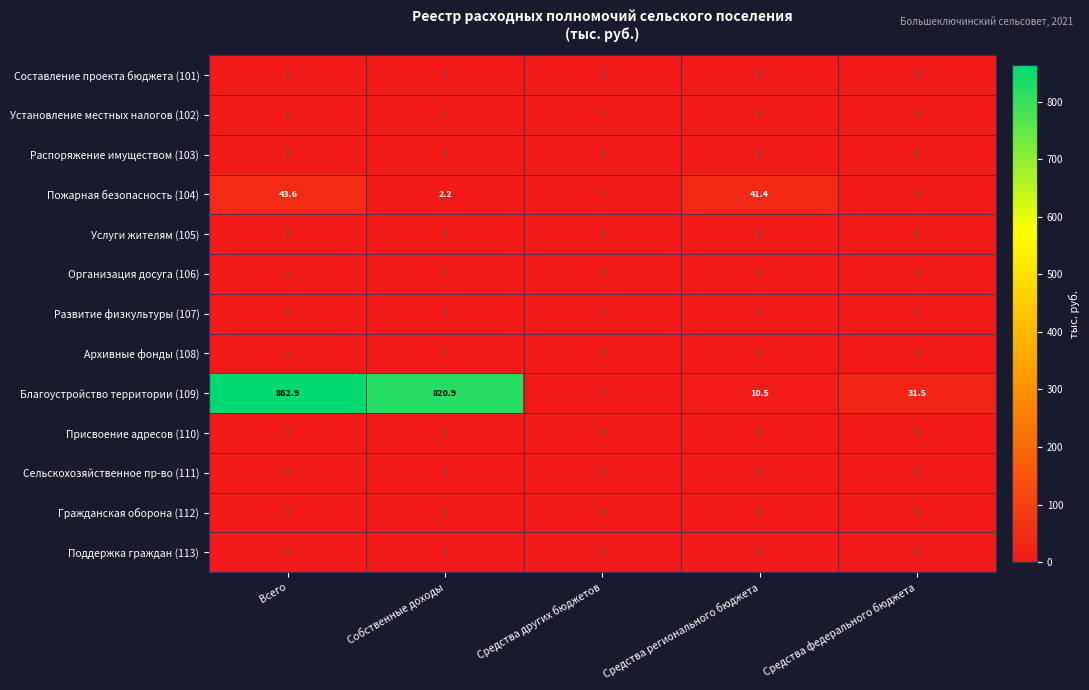

What is the sum of the Благоустройство территории (109) values at Всего and Собственные доходы?

1683.8